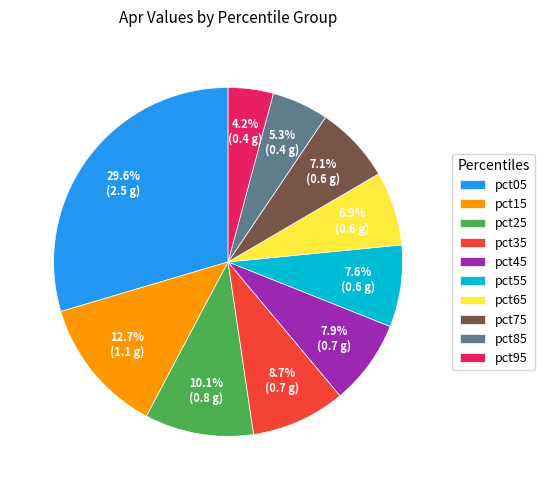

How many segments does this pie chart have?

10